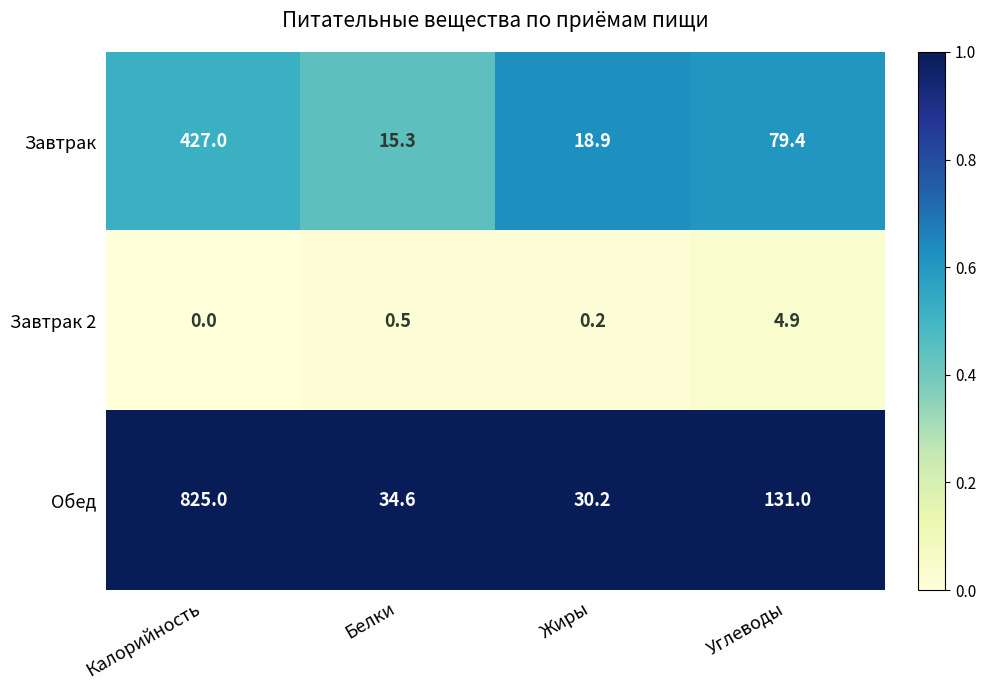

The Обед series shows 825.0 at Калорийность. True or false?

True